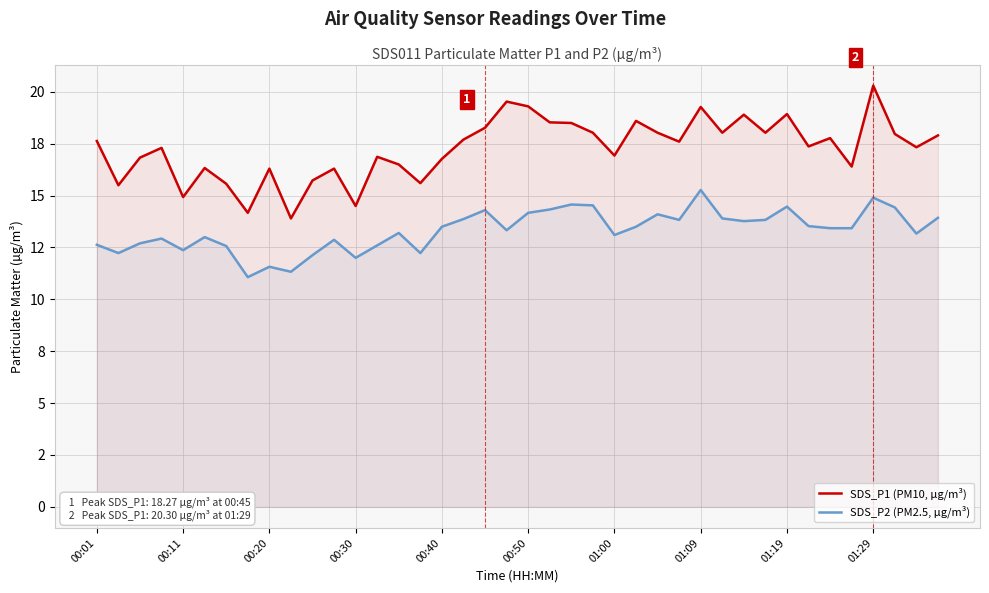

Is the value of SDS_P2 (PM2.5, µg/m³) at 00:50 greater than the value of SDS_P1 (PM10, µg/m³) at 34?

No